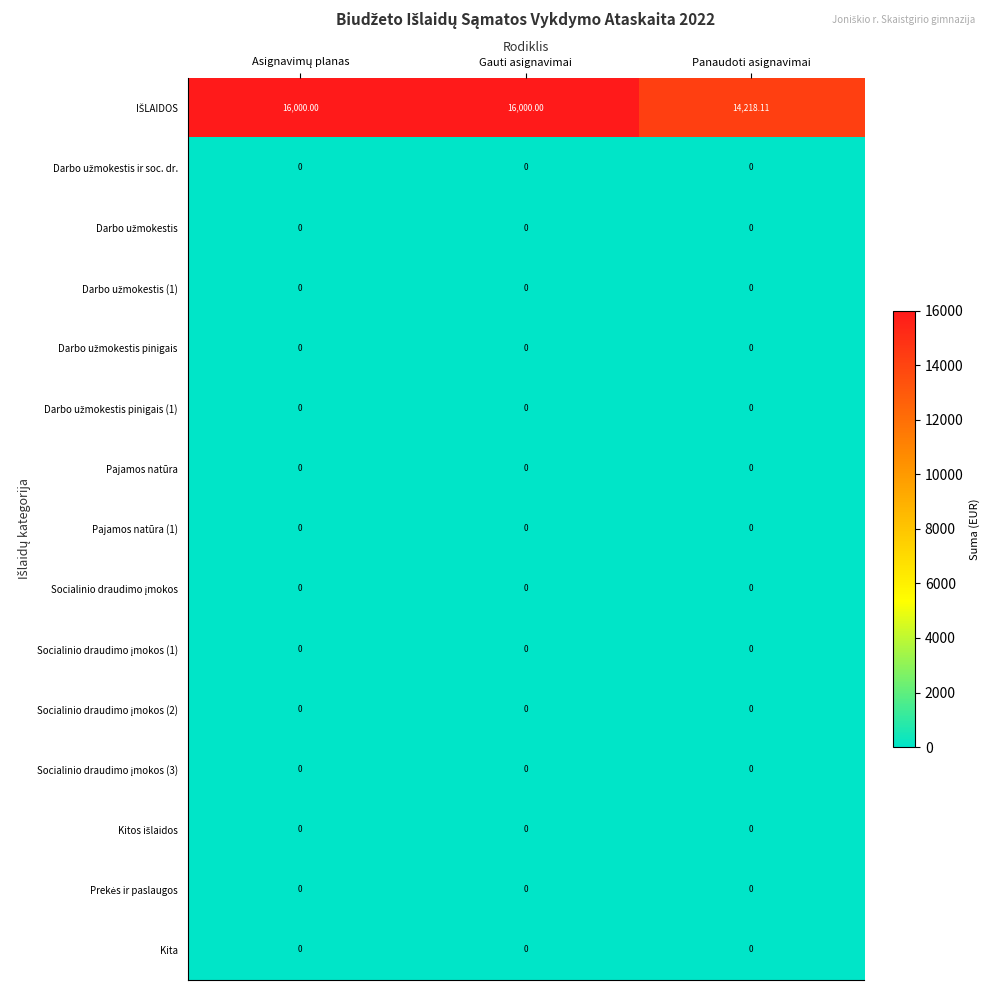

Which has a higher value, Panaudoti asignavimai or Gauti asignavimai?

Gauti asignavimai